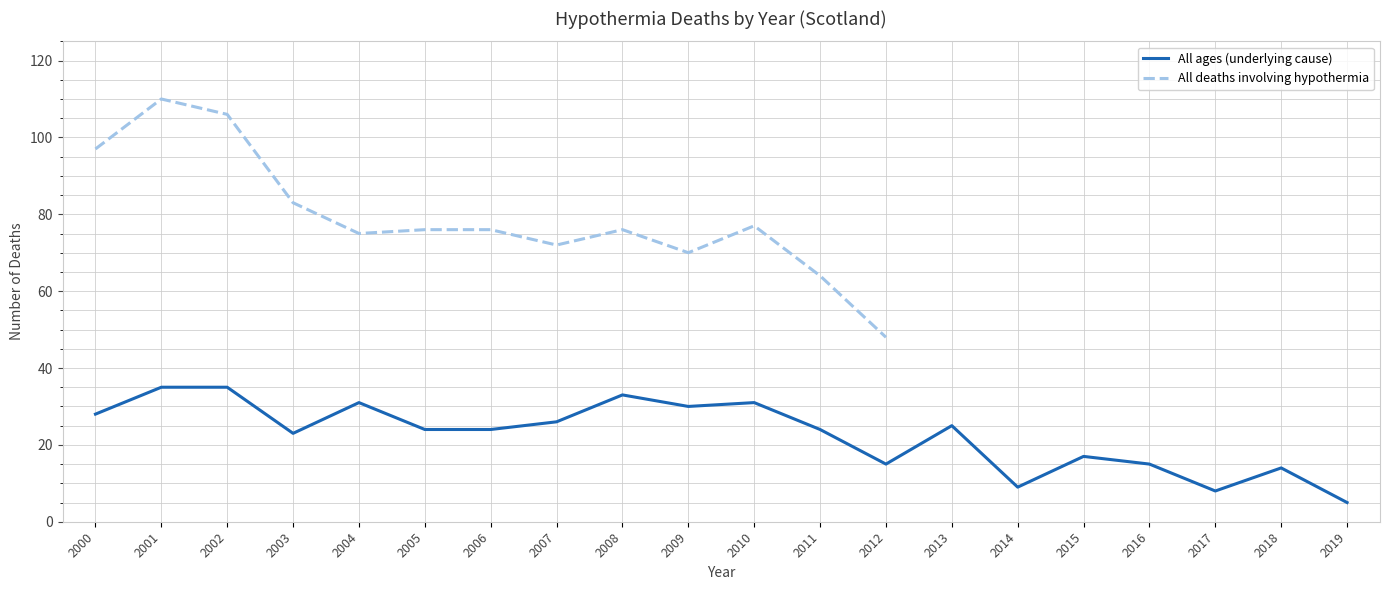

What is the value of the 19th point from the left?

14